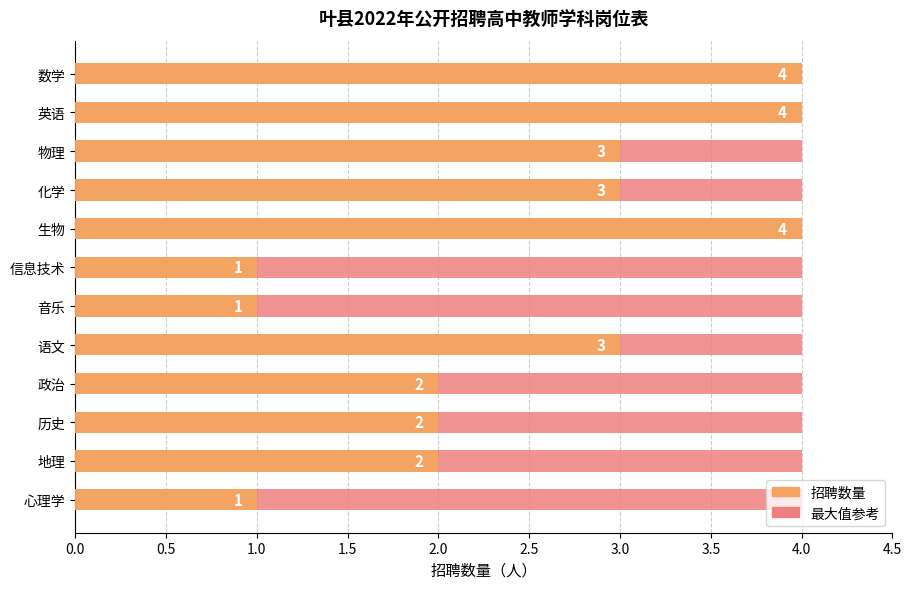

Rank the series at 4.5 from highest to lowest value.

招聘数量, 最大值参考